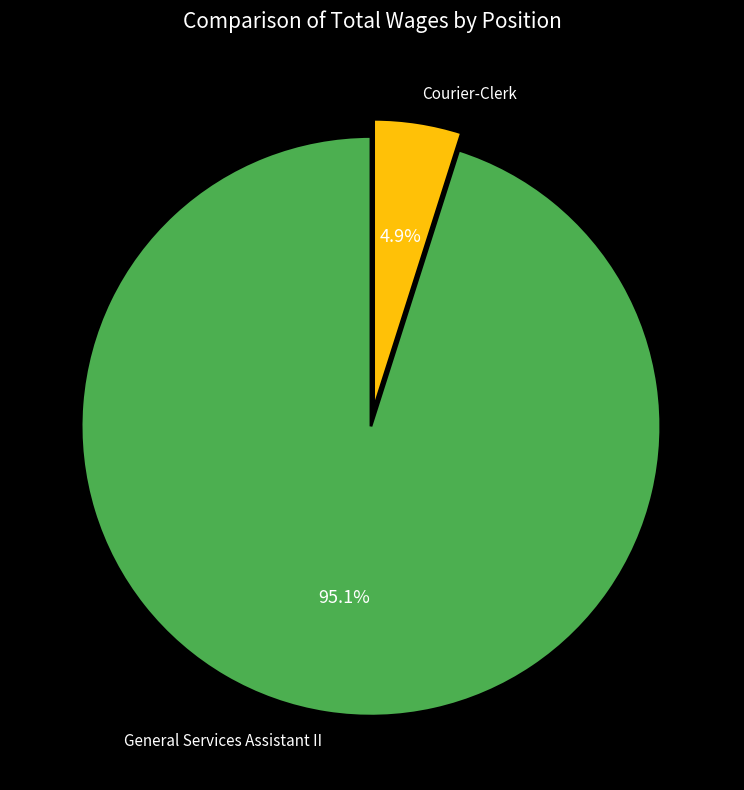

To the nearest percent, what is the difference between the largest and smallest slice percentages?

90%